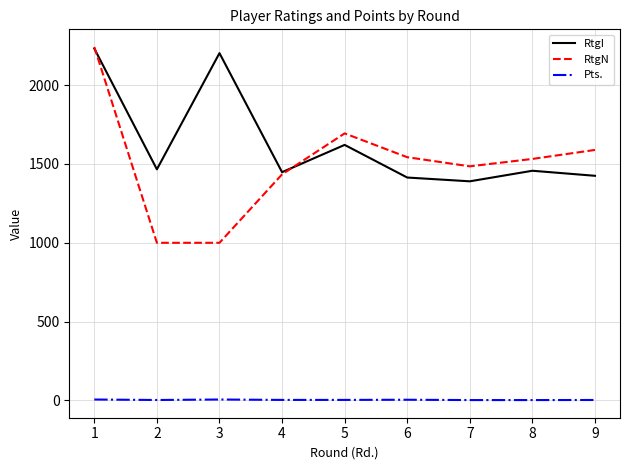

At which label does RtgN first exceed 1532?

1